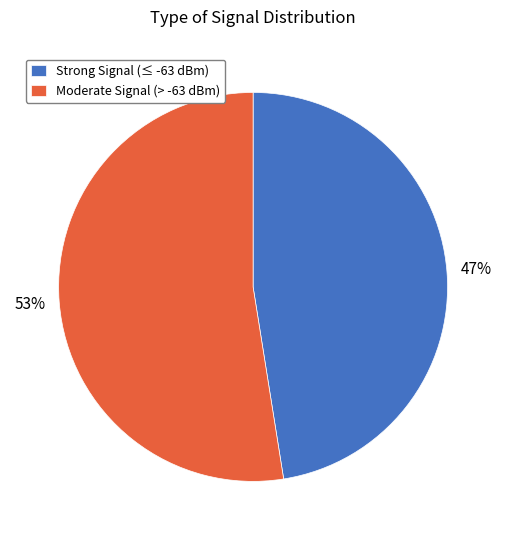

Is there a majority slice in this chart?

Yes